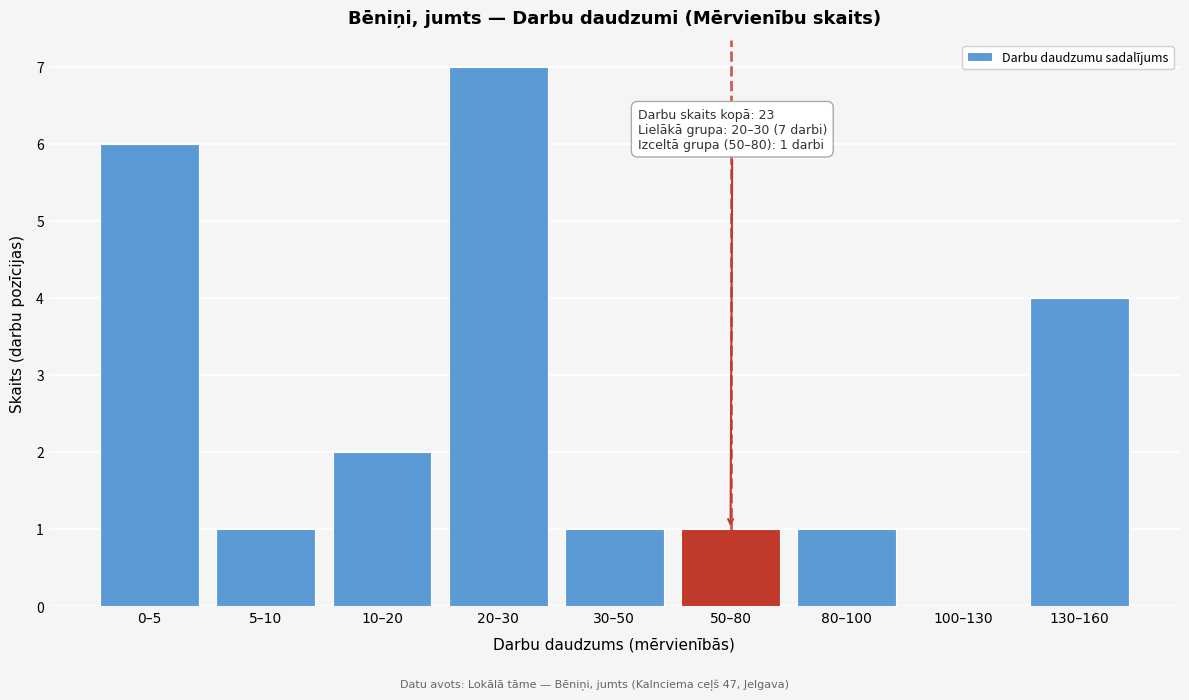

Reading right to left, transcribe all the data shown in this chart.

130–160=4	100–130=0	80–100=1	50–80=1	30–50=1	20–30=7	10–20=2	5–10=1	0–5=6